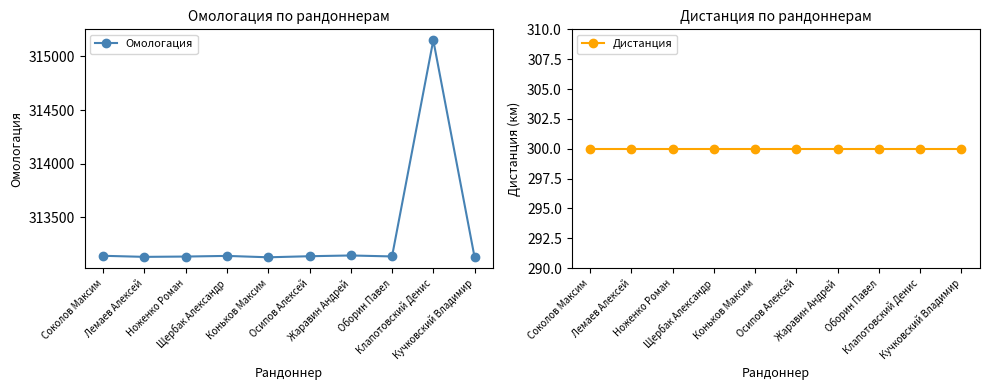

What position from the right is Кучковский Владимир?

1